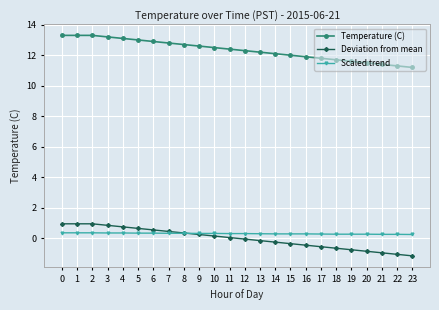

What is the value of the Deviation from mean point at the 11th from the left?

0.2